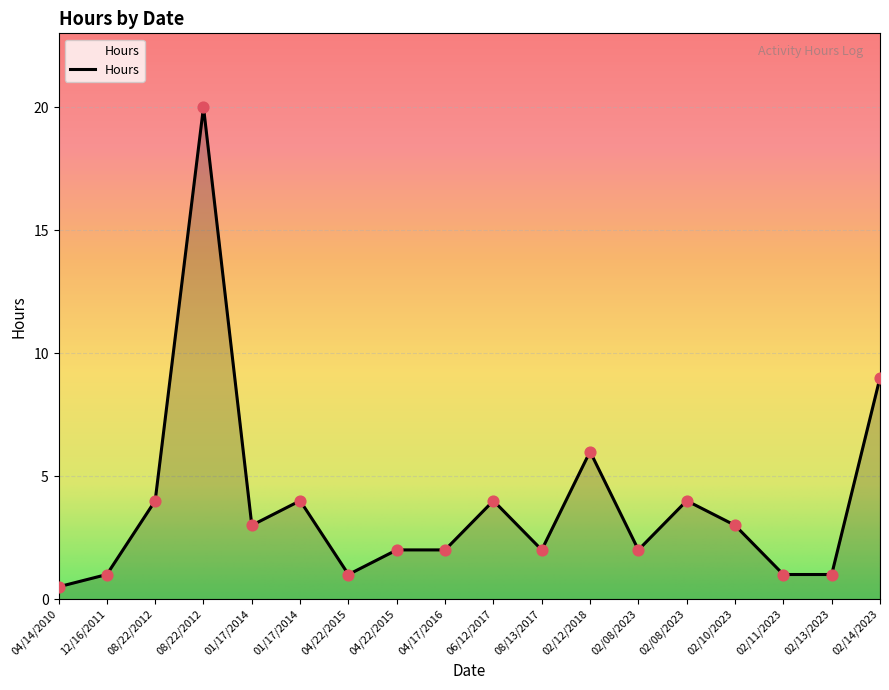

What is the ratio of the value at 04/22/2015 to the value at 08/22/2012?

0.1